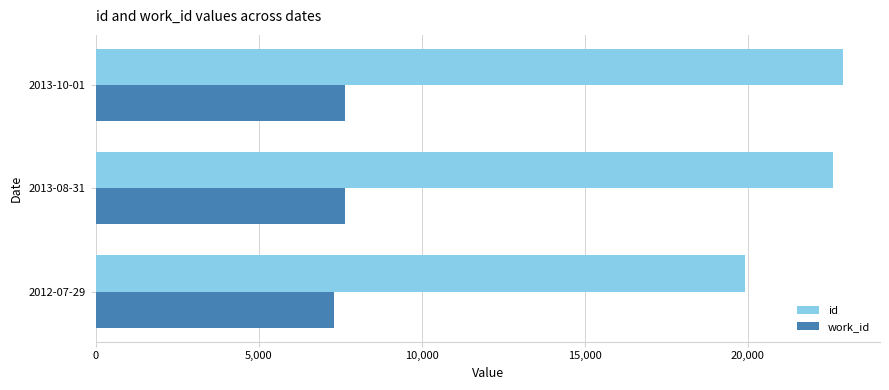

Which series has the largest total across all categories?

id